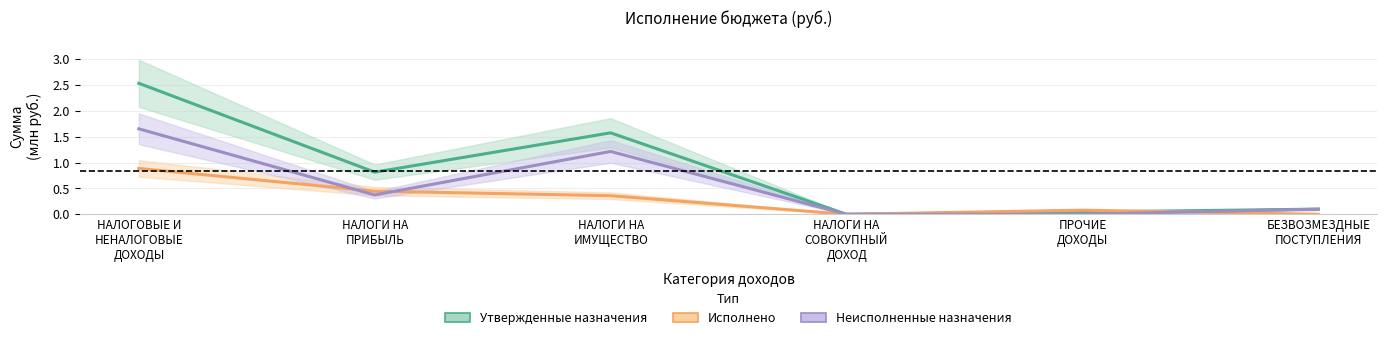

What is the sum of all Утвержденные назначения values?

5.1